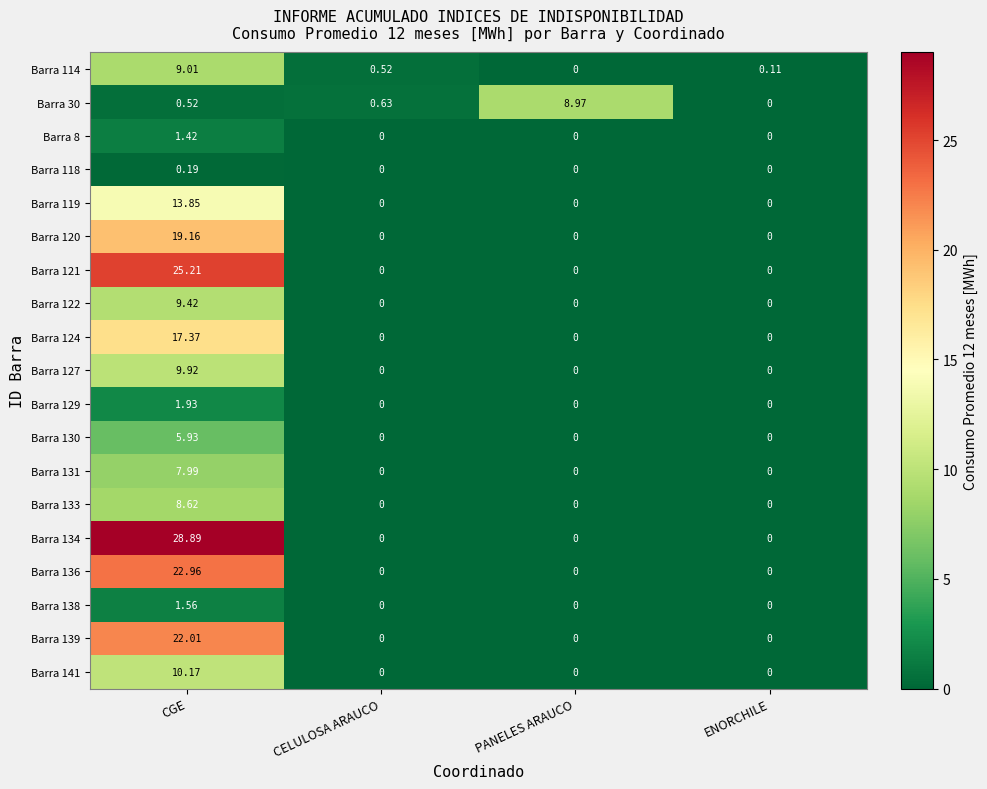

At which label is Barra 114 closest to 4?

CELULOSA ARAUCO